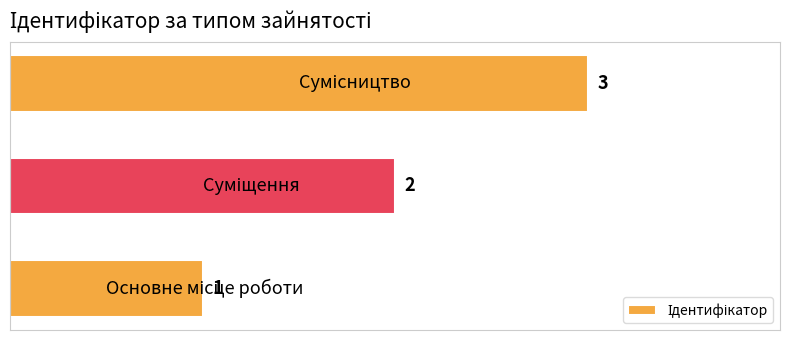

What is the smallest value displayed?

1